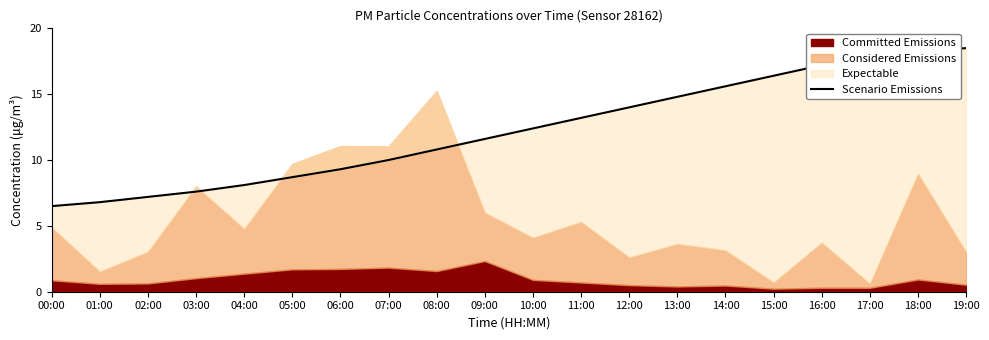

What value does the data have at 14:00?

15.6